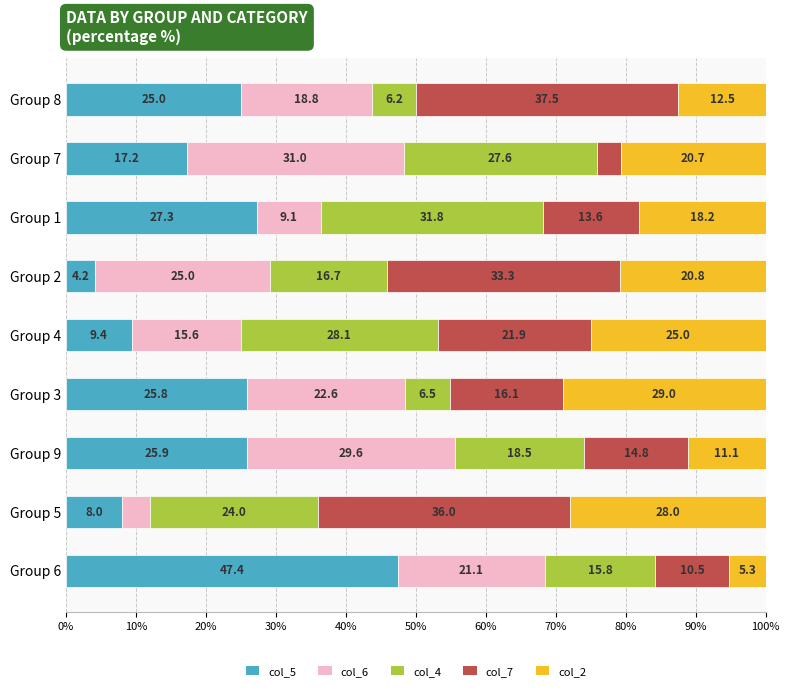

Rank the categories by col_5 value from highest to lowest.

Group 6, Group 1, Group 9, Group 3, Group 8, Group 7, Group 4, Group 5, Group 2